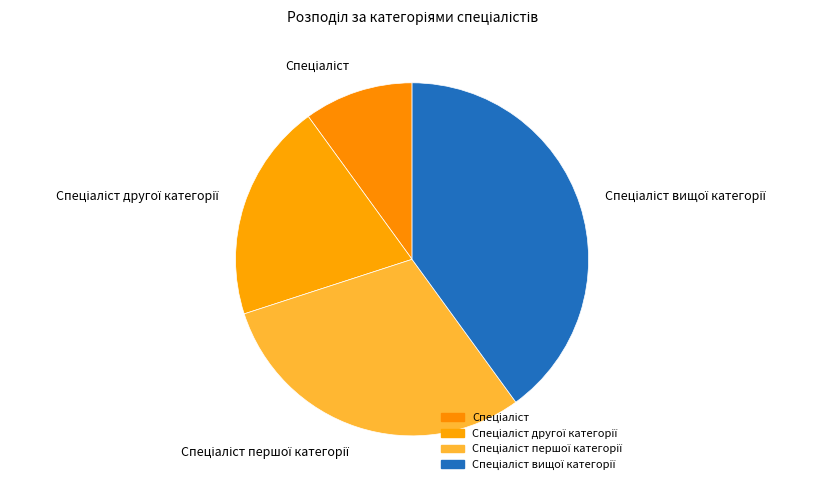

Is there any slice that represents more than half of the pie?

No